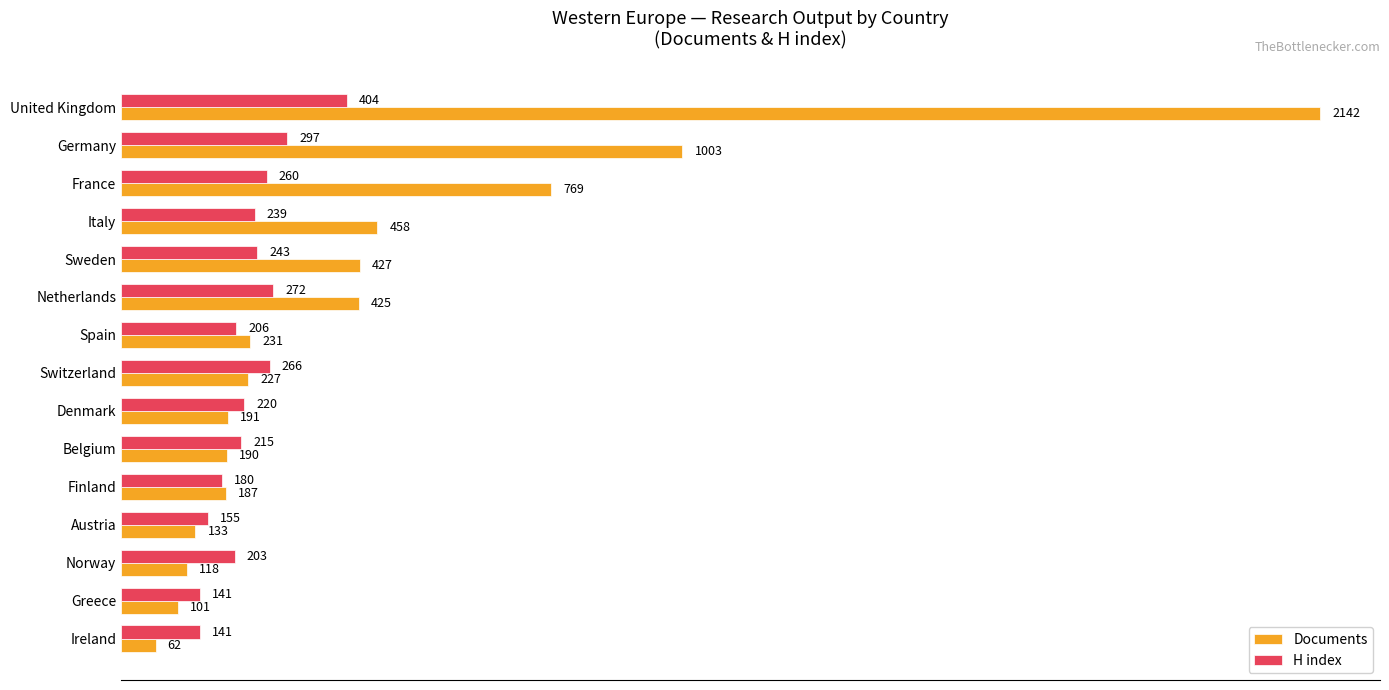

The H index series shows 405 at Germany. True or false?

False